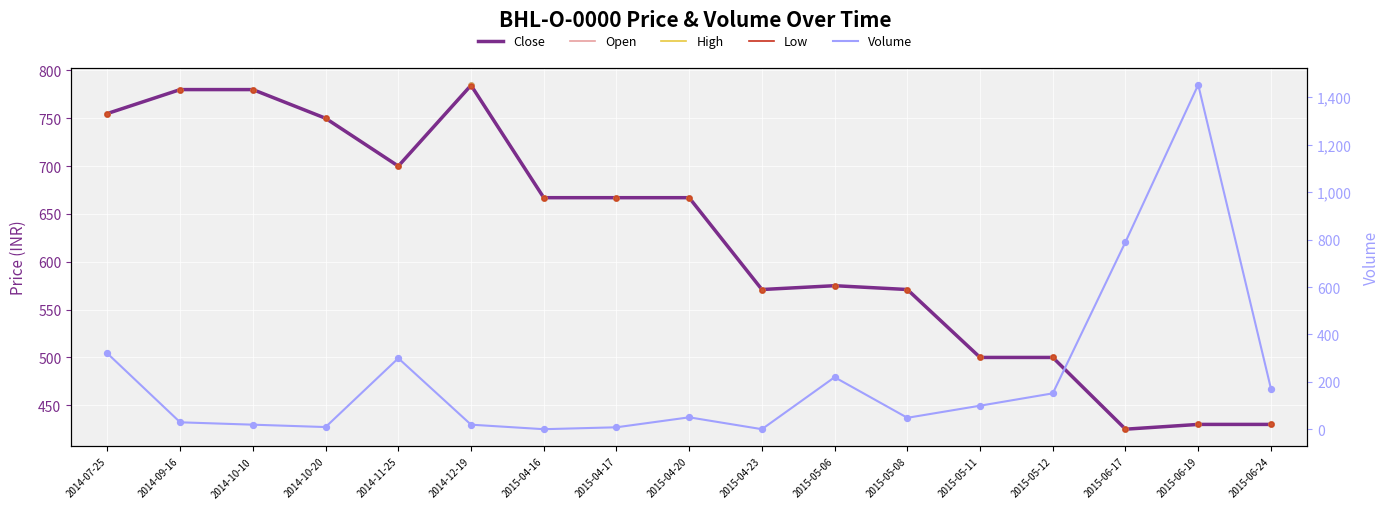

What are all the series names shown in the legend?

Close, Open, High, Low, Volume